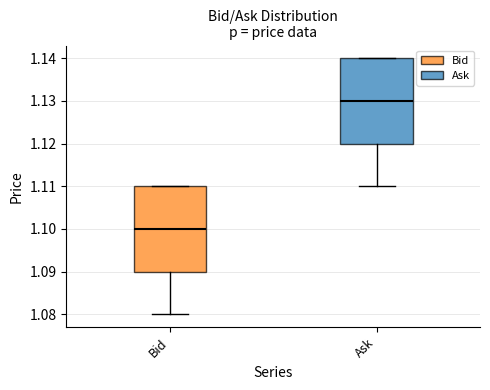

Reading left to right, read every box against the y-axis: the position of its median line, the range the box covers, and the ends of its whiskers. The values are not printed on the chart, so give them approximately, as read against the axis.

Bid: median 1.10, box 1.09 to 1.11, whiskers 1.08 to 1.11
Ask: median 1.13, box 1.12 to 1.14, whiskers 1.11 to 1.14